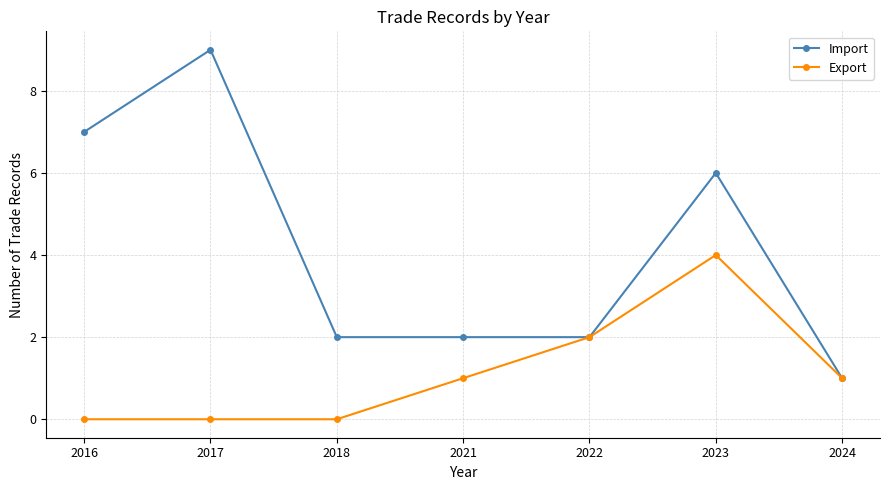

What is the minimum value for Import?

1